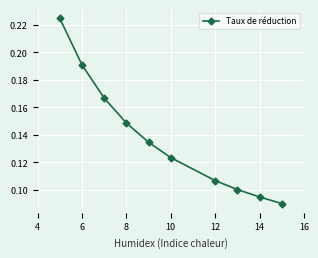

What is the sum of all values?

1.4